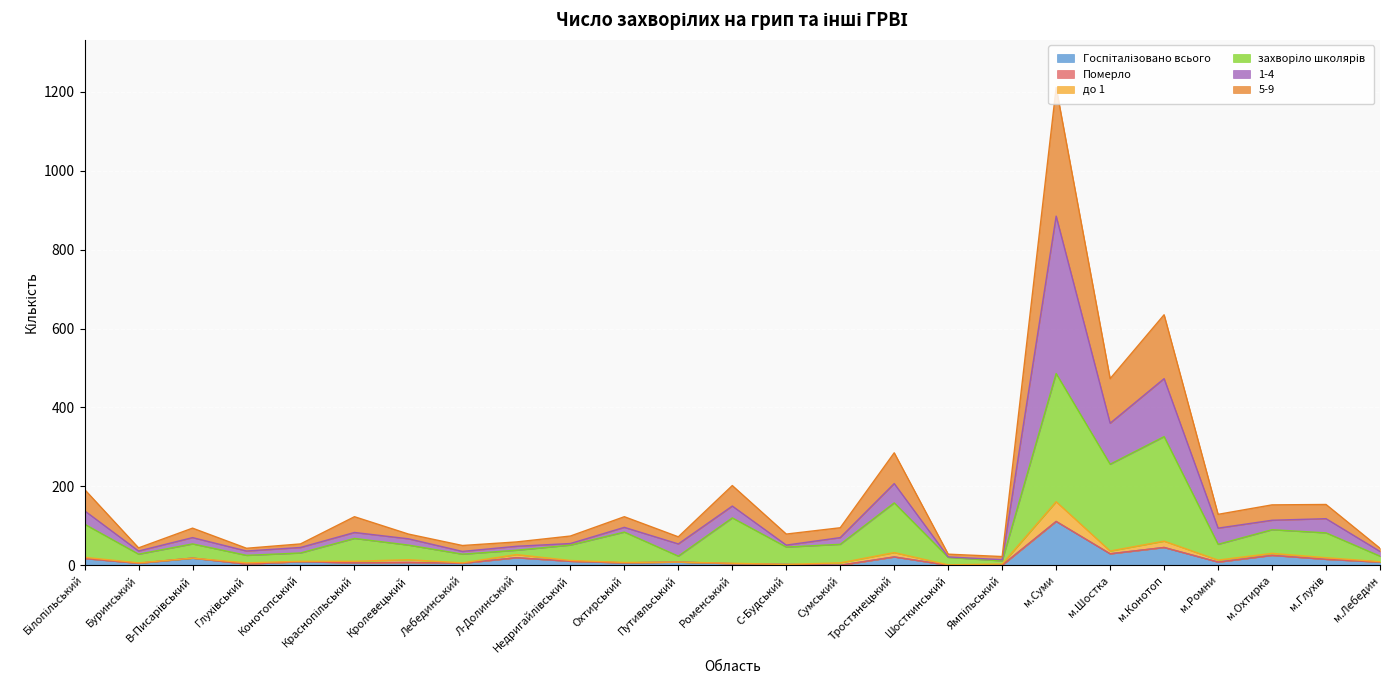

At which category is the sum across all series the highest?

м.Суми